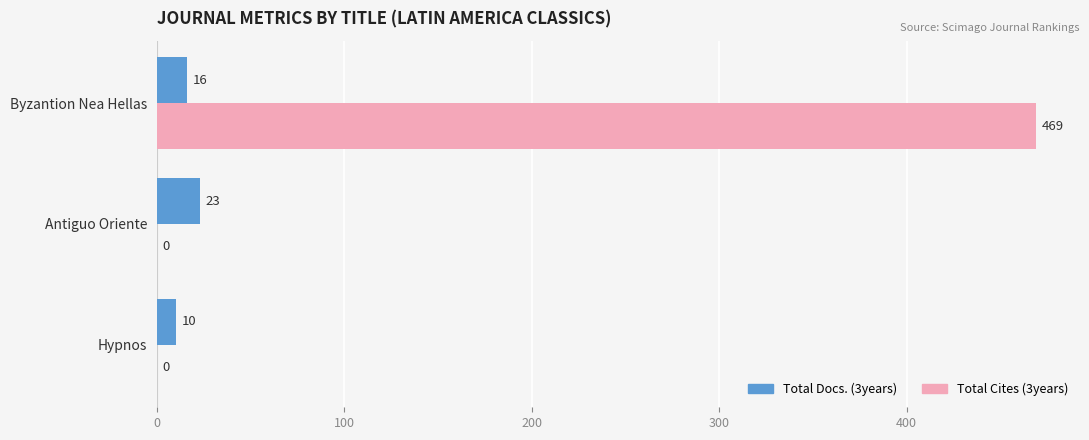

How many series are shown in this chart?

2